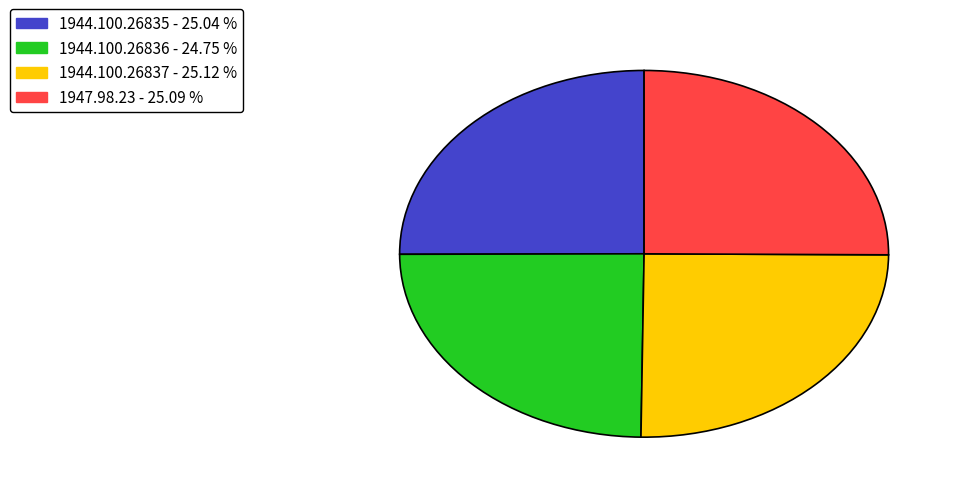

What is the ratio of the value at 1944.100.26836 to the value at 1944.100.26837?

1.0